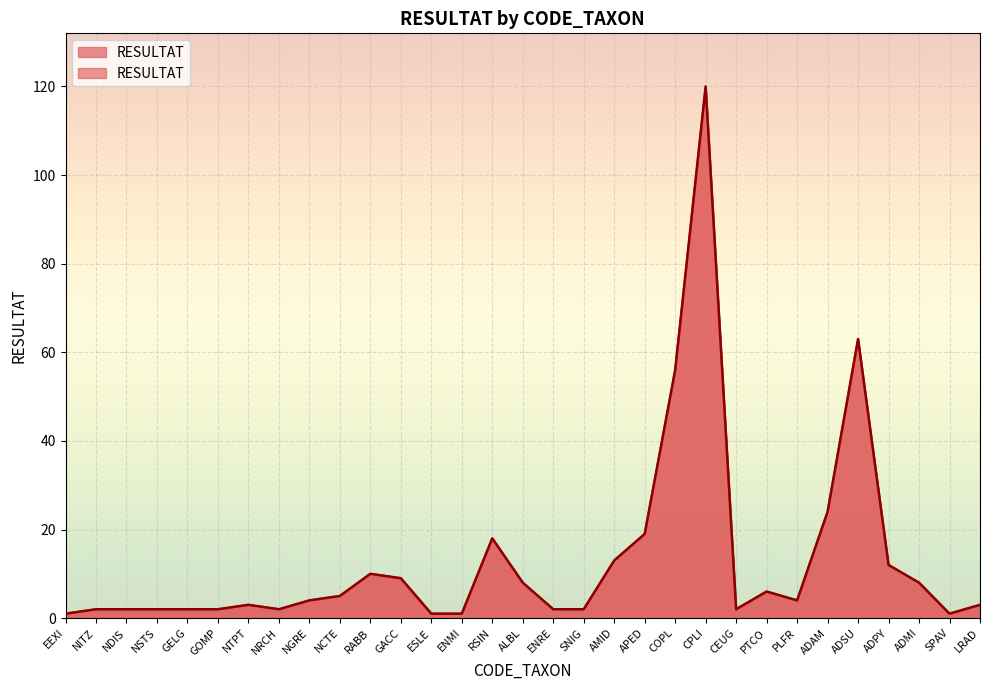

What is the difference between the maximum and second lowest values?

119